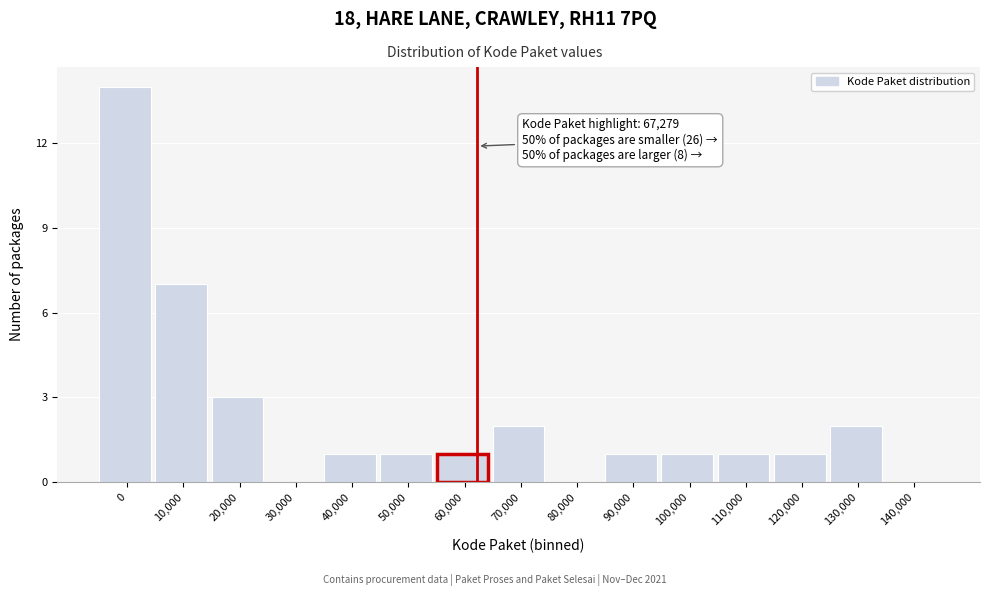

Reading left to right, transcribe all the data shown in this chart.

0=14	10,000=7	20,000=3	30,000=0	40,000=1	50,000=1	60,000=1	70,000=2	80,000=0	90,000=1	100,000=1	110,000=1	120,000=1	130,000=2	140,000=0